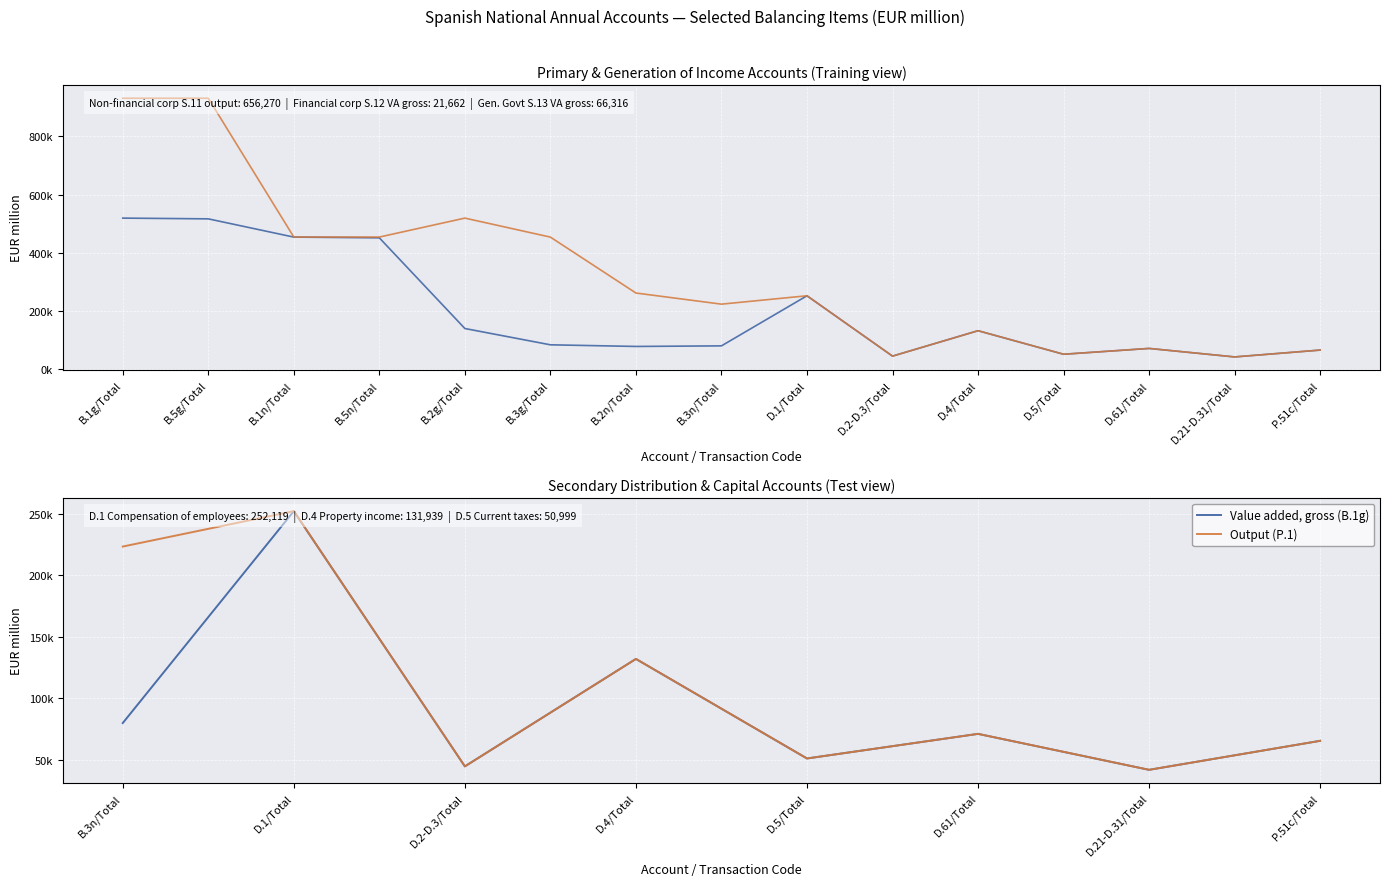

How many data points does each series have?

8